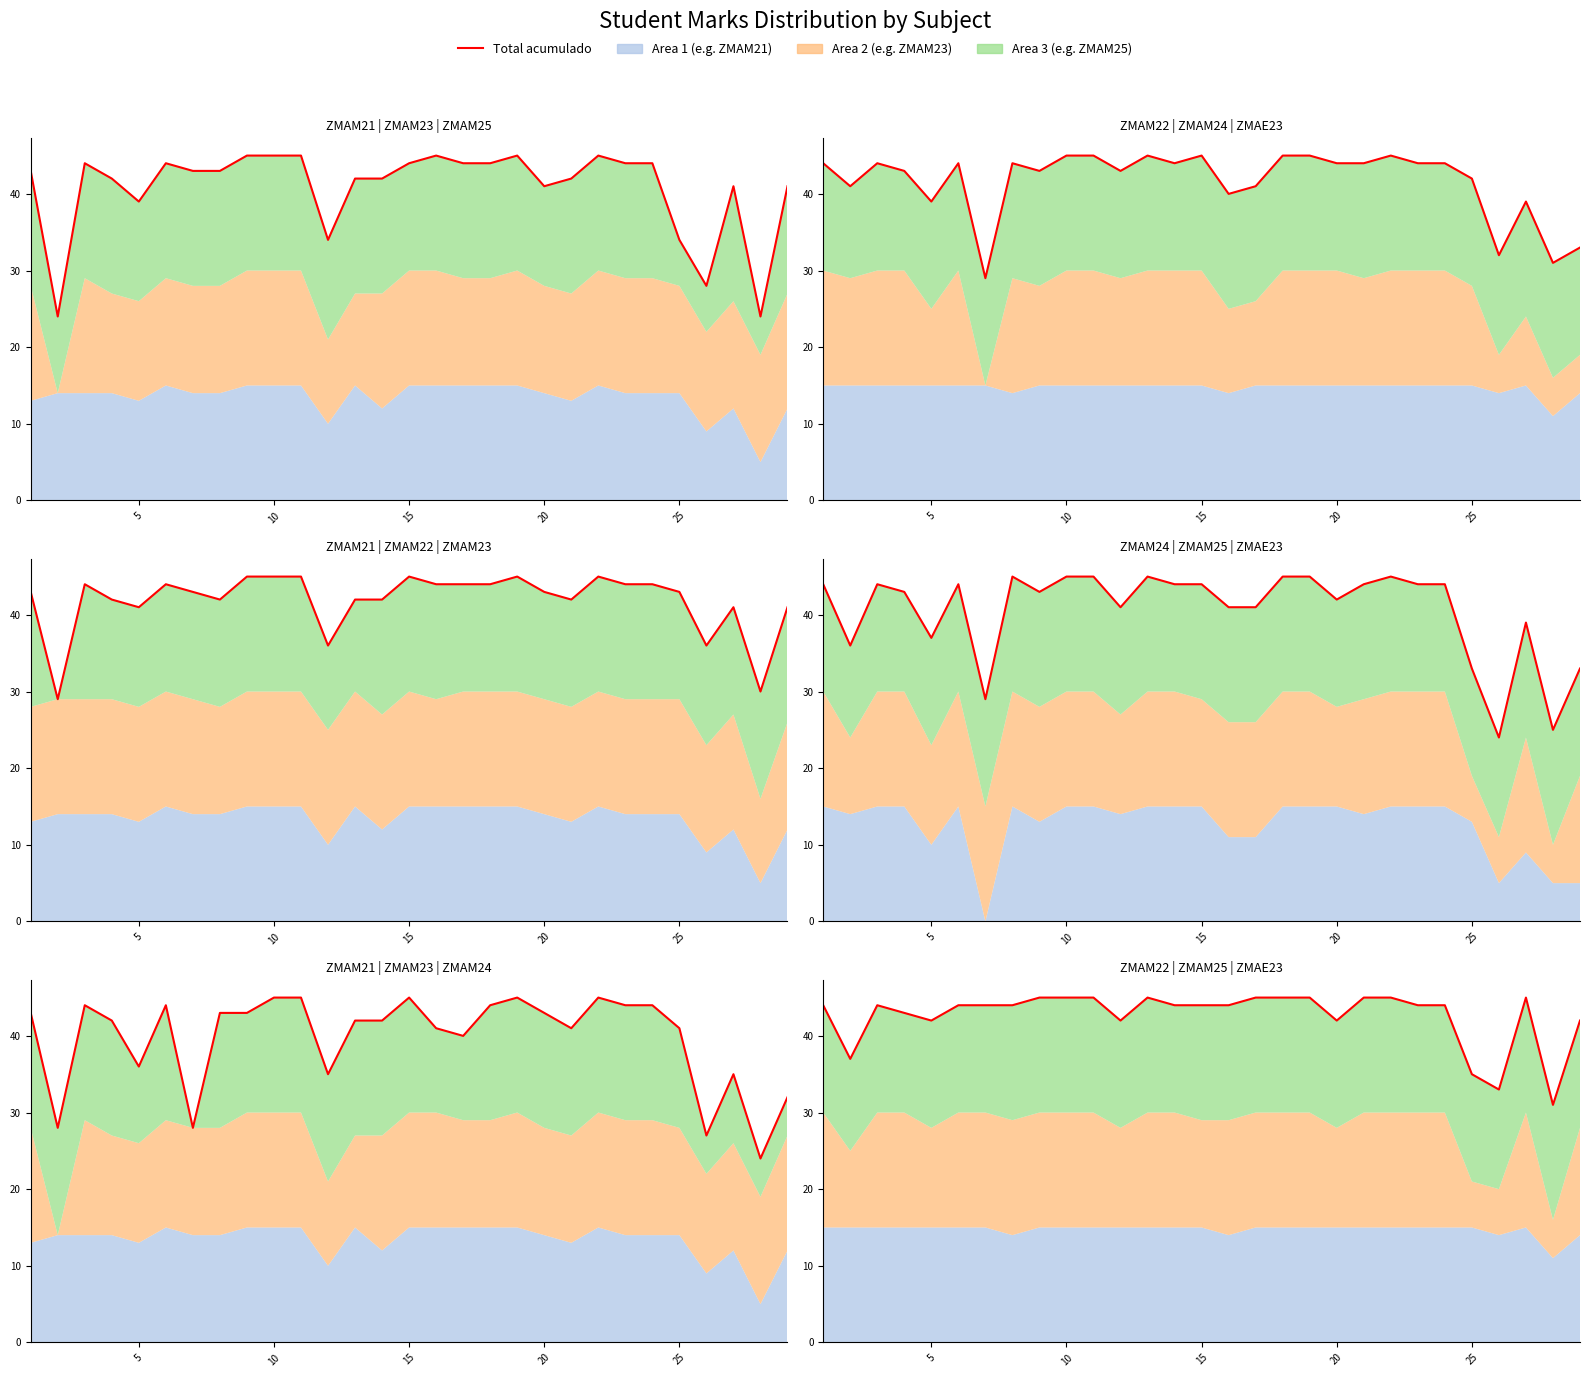

What is the average value?

43